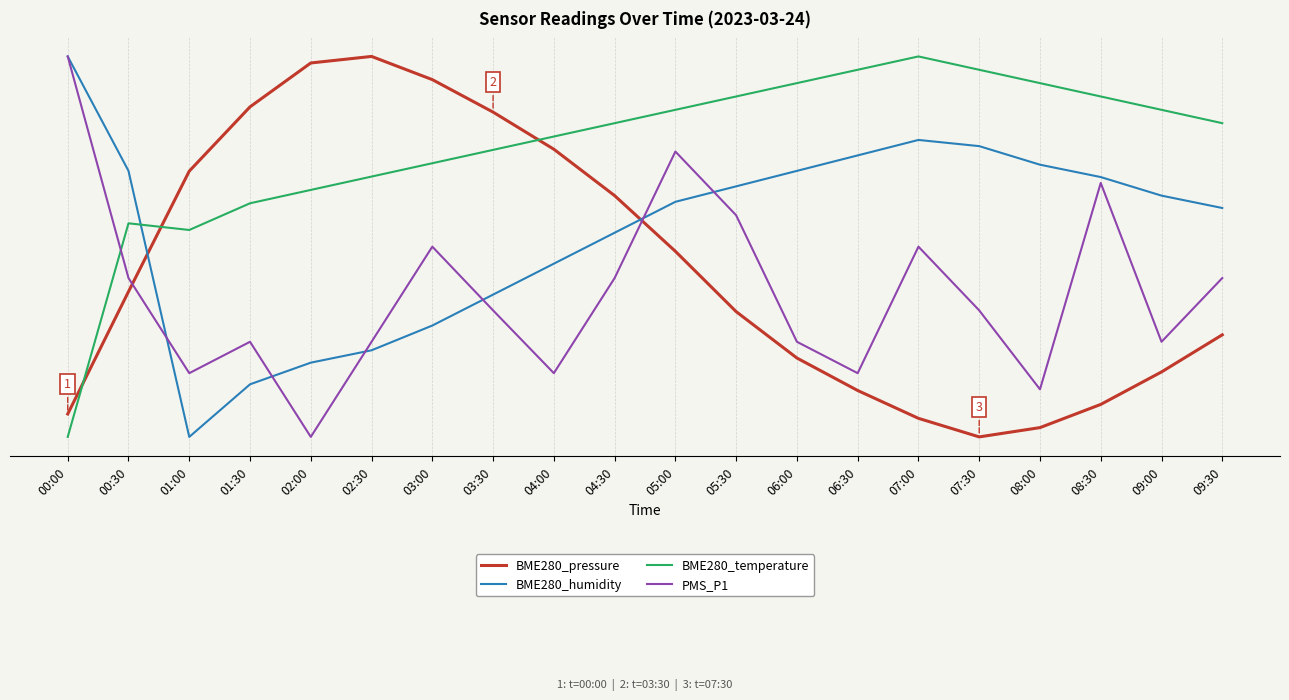

Between 02:00 and 05:00, which is larger?

02:00